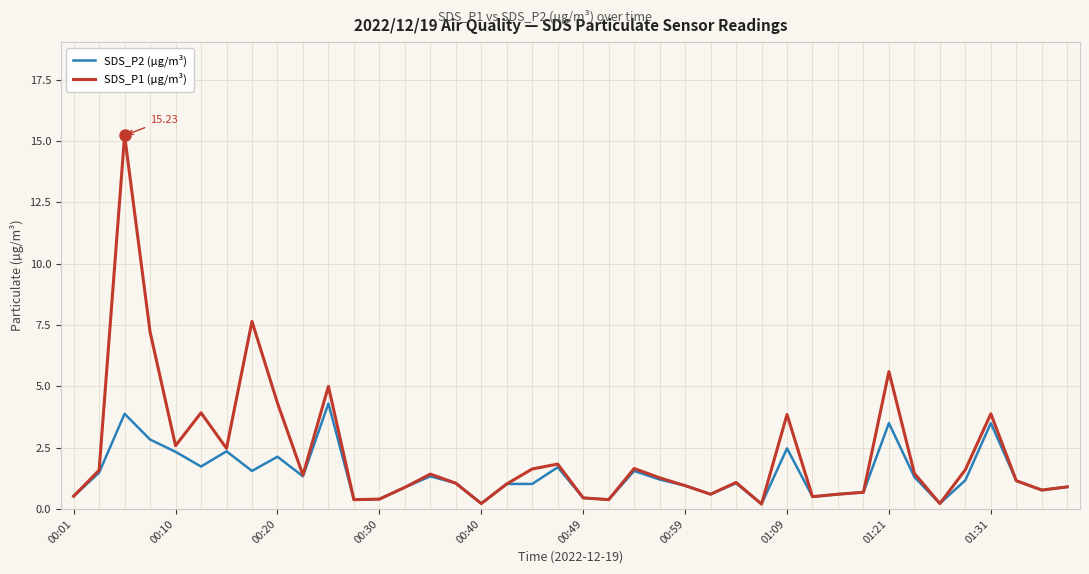

Rank the series by their maximum value, from highest to lowest.

SDS_P1 (µg/m³), SDS_P2 (µg/m³)